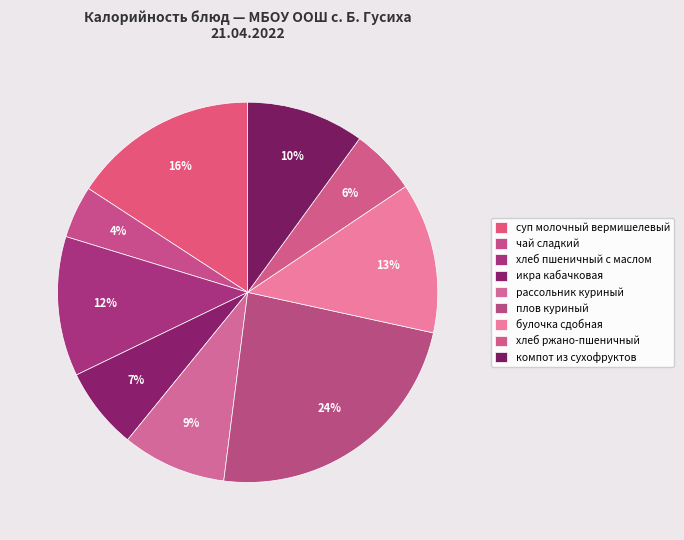

How many segments does this pie chart have?

9